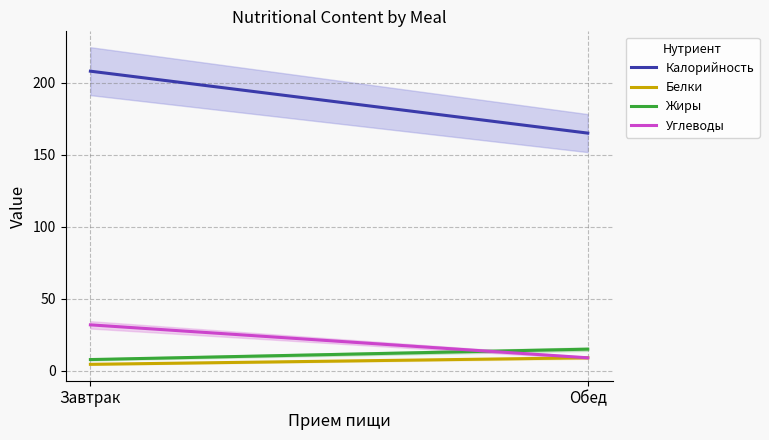

List the series in order of their peak value, highest first.

Калорийность, Углеводы, Жиры, Белки